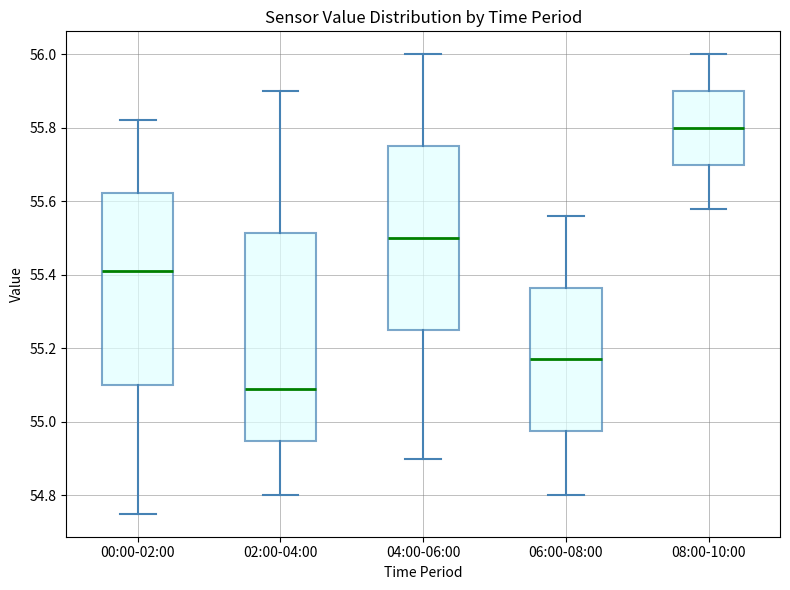

Which box is the tallest, from its lower edge to its upper edge?

02:00-04:00